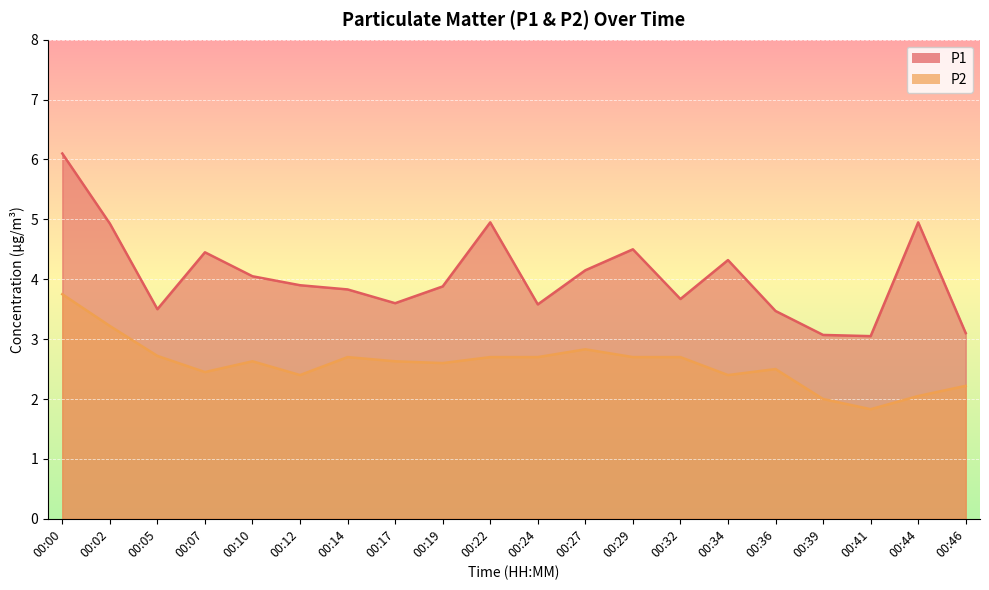

What is the difference between the maximum and minimum values in the P2 series?

1.9